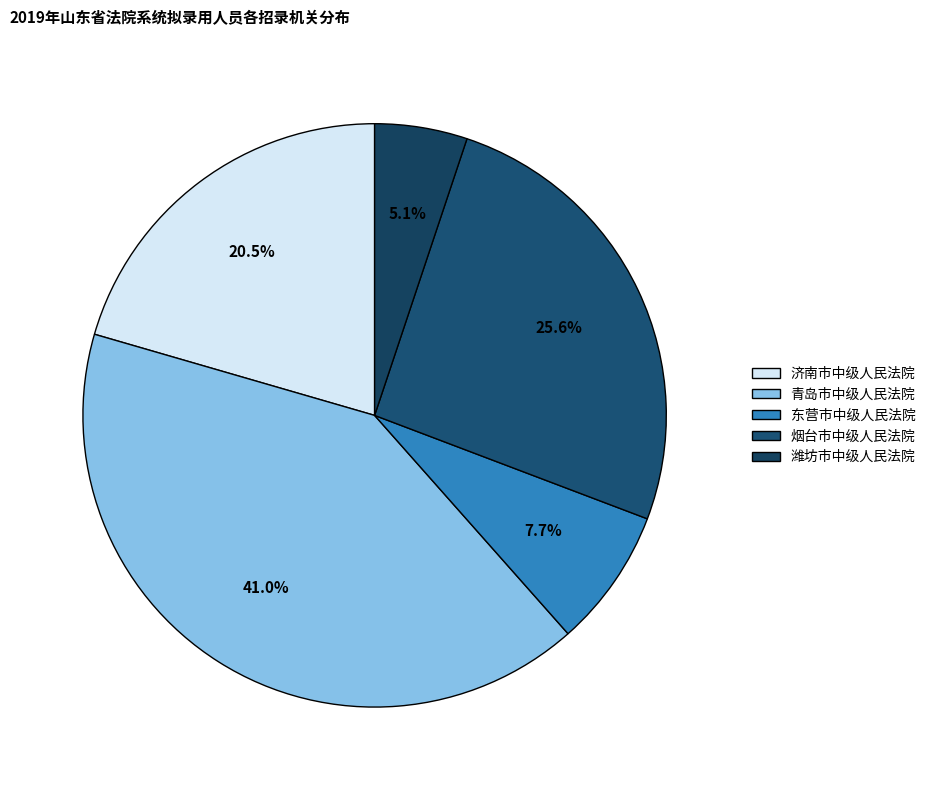

Which category has the smallest portion of the pie?

潍坊市中级人民法院